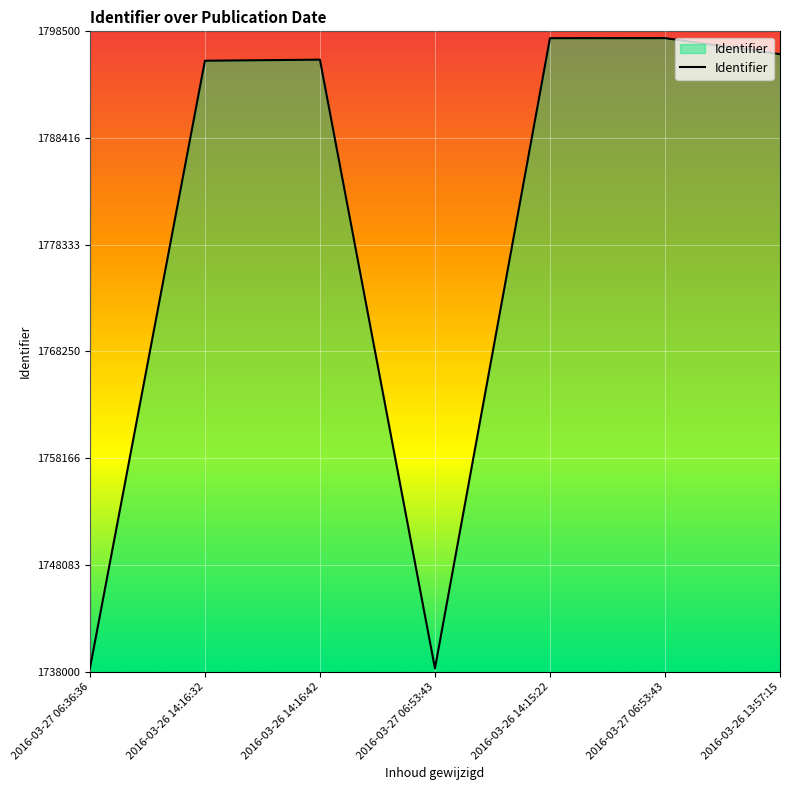

What is the sum of the values at 2016-03-26 14:16:32 and 2016-03-26 14:16:42?

3591546